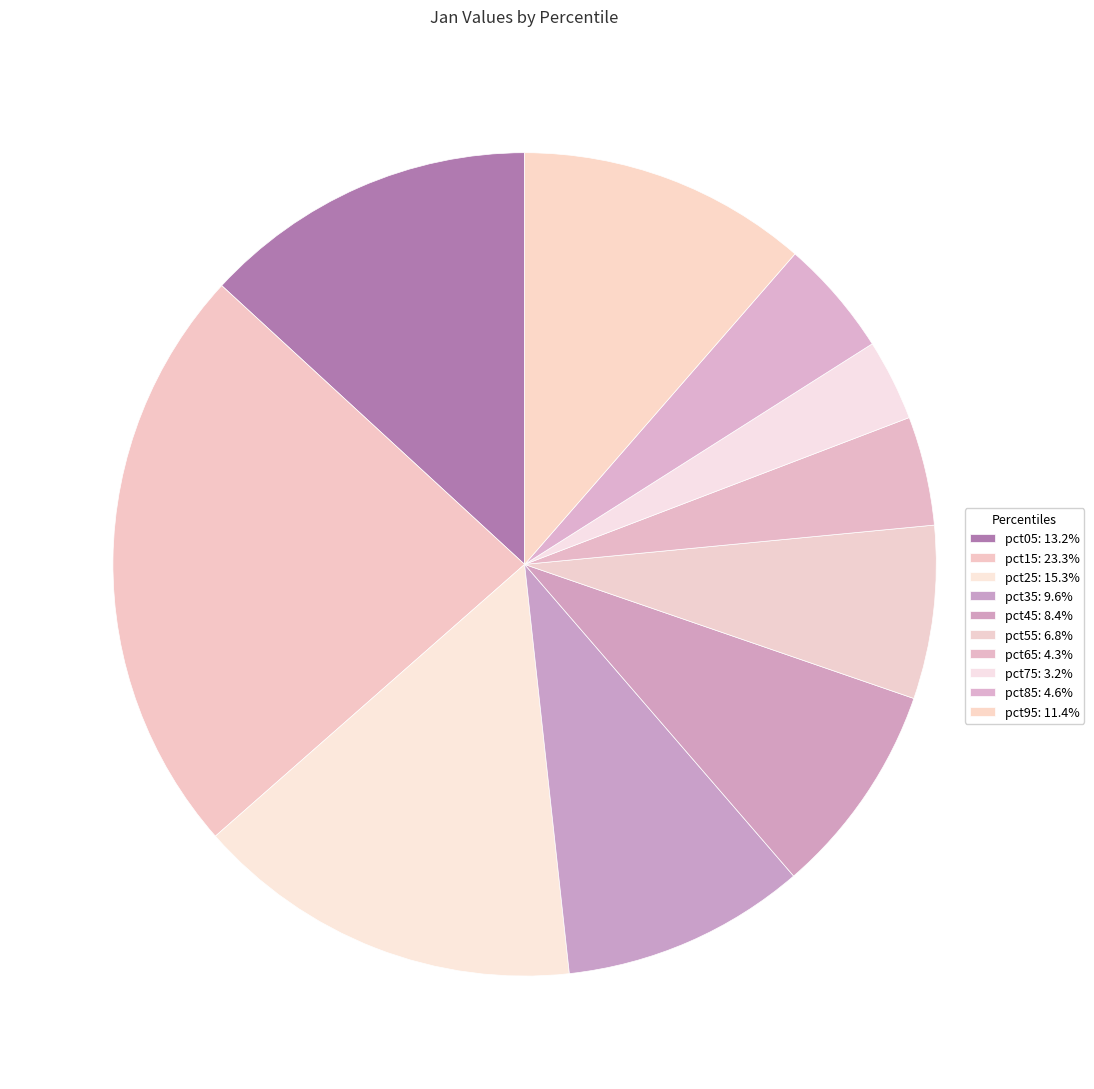

How many segments does this pie chart have?

10